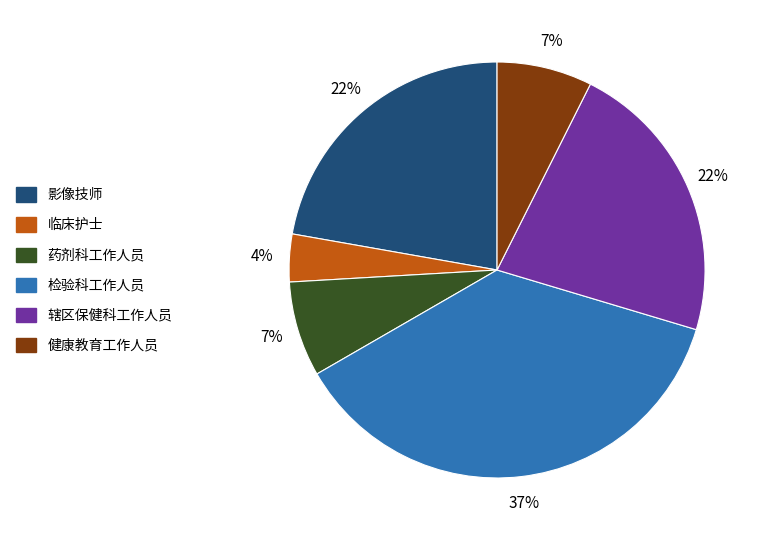

To the nearest percent, what portion does 辖区保健科工作人员 represent?

22%